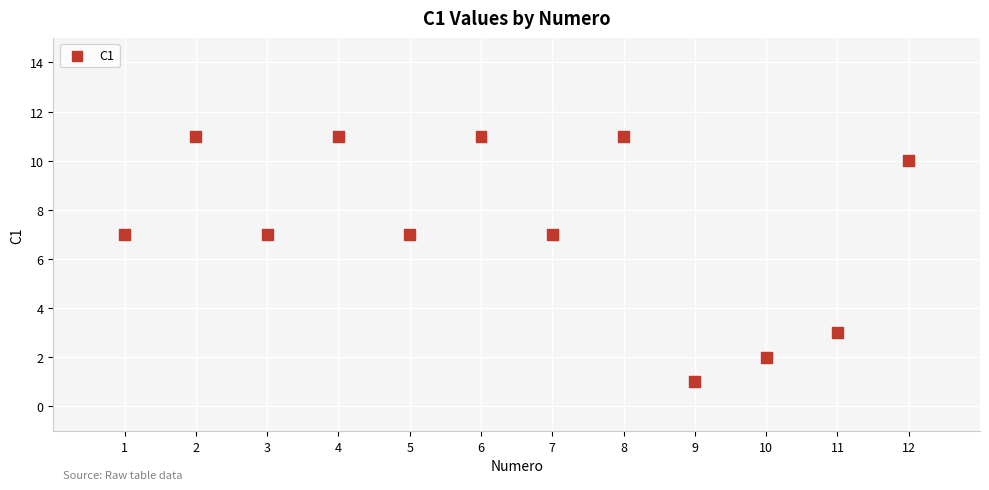

What is the average Y value?

7